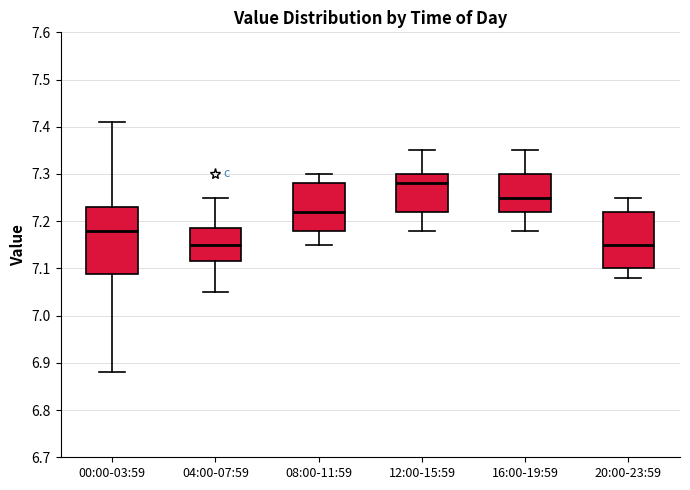

Which box is the tallest, from its lower edge to its upper edge?

00:00-03:59